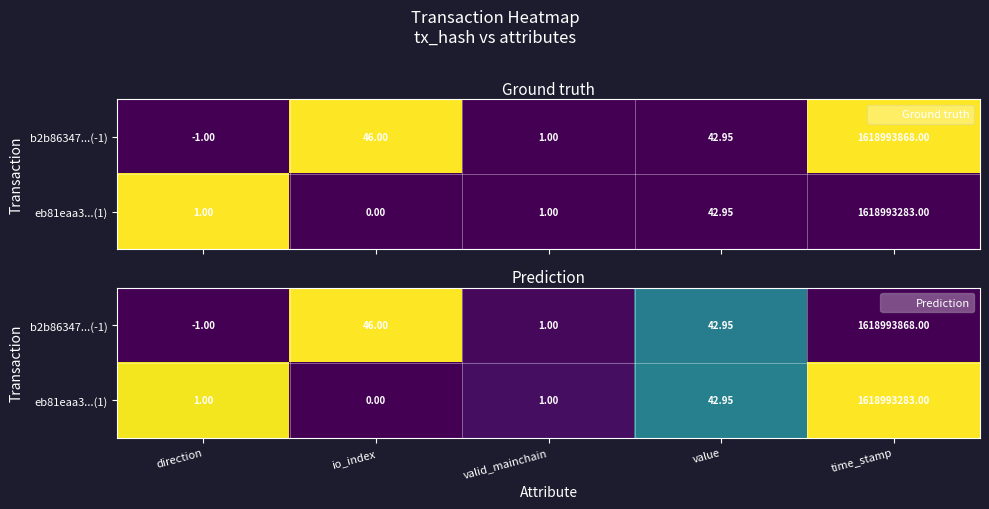

The value of b2b86347...(-1) at valid_mainchain is 0.0. True or false?

False